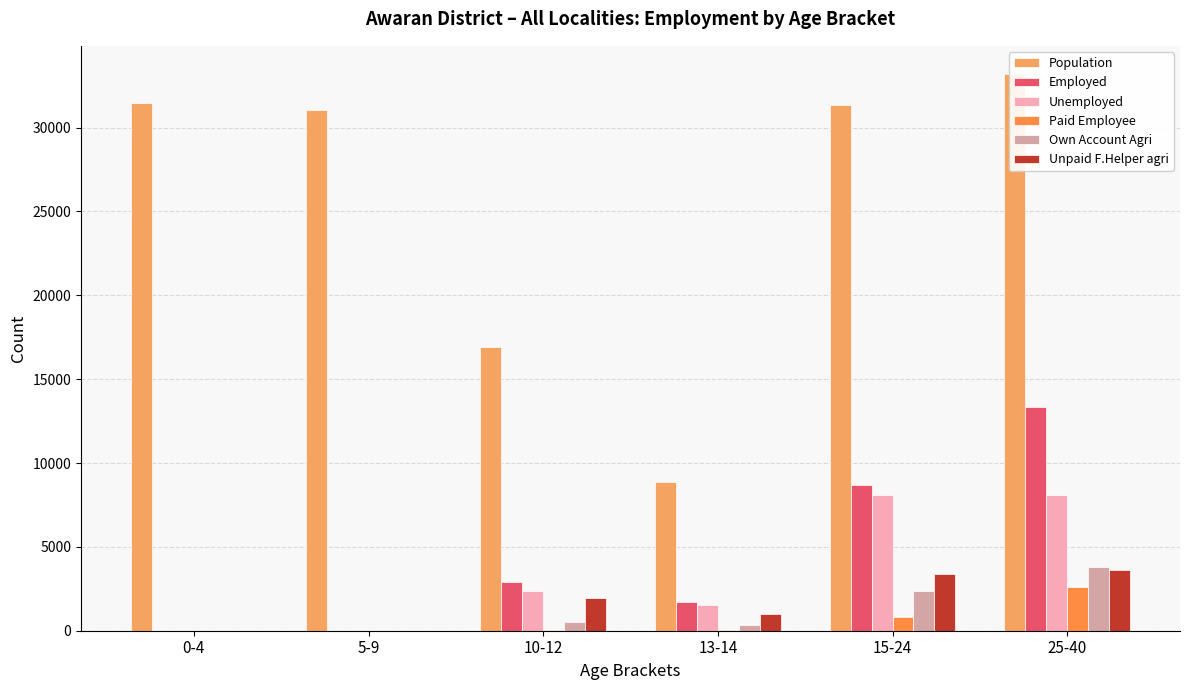

What is the sum of the Population values at 13-14 and 25-40?

42082